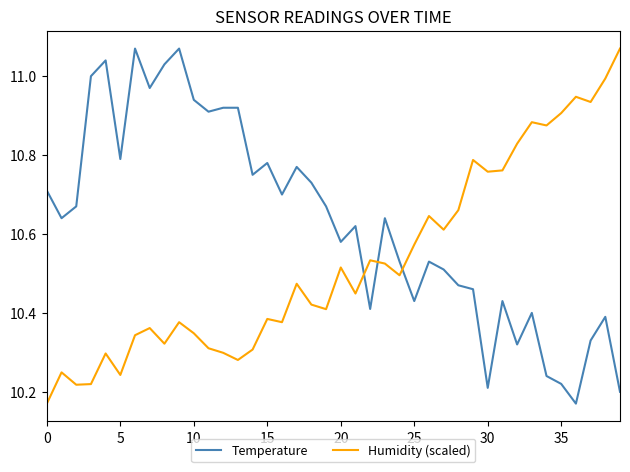

Which series ends up on top after the final intersection of Humidity (scaled) and Temperature?

Humidity (scaled)